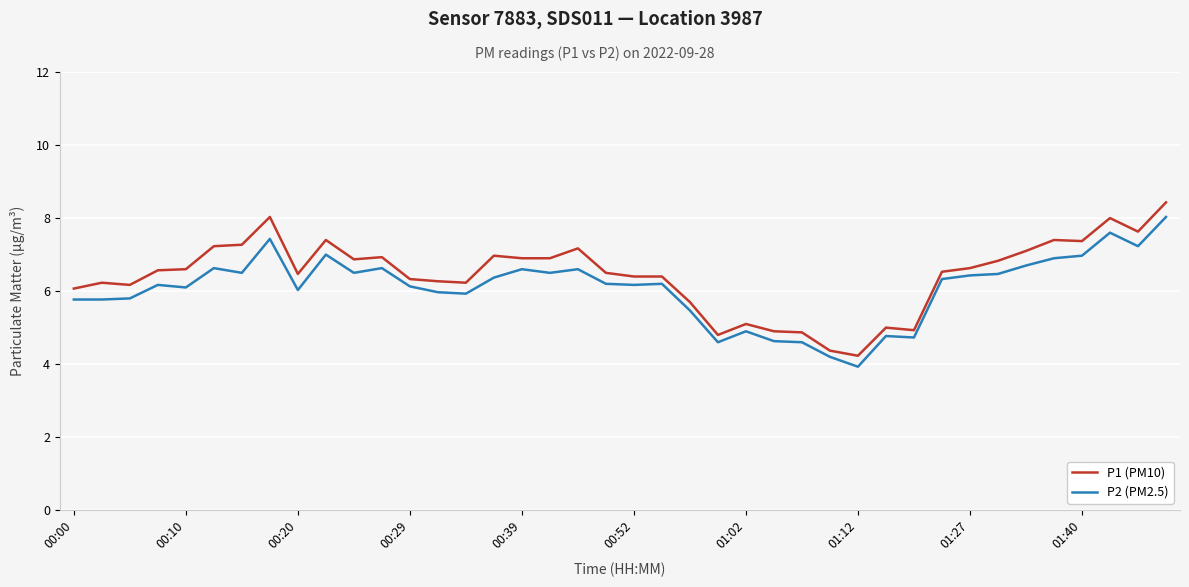

What is the maximum value for P2 (PM2.5)?

8.0